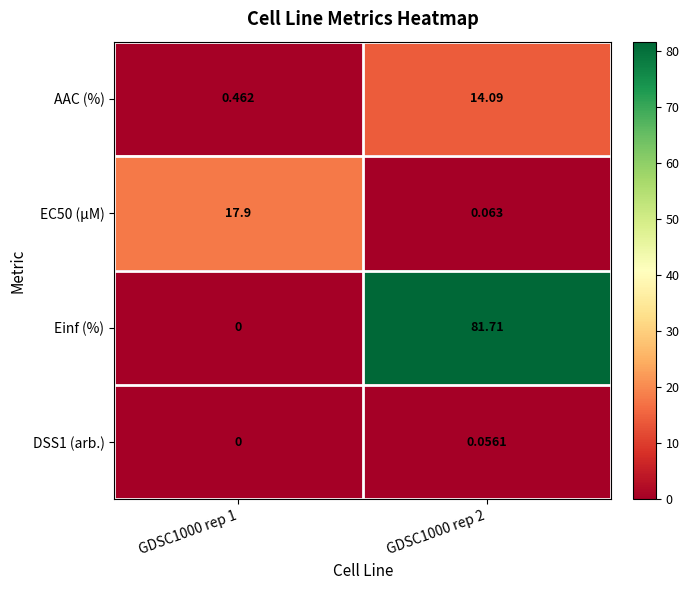

Which series has the largest total across all categories?

Einf (%)